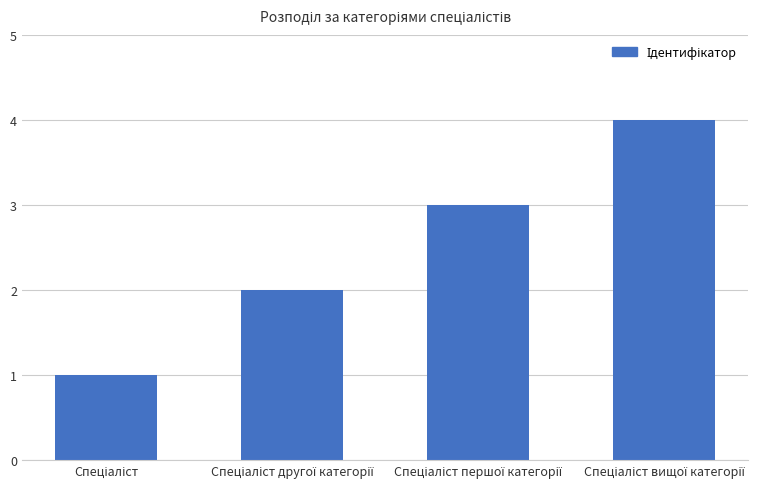

How many data points does each series have?

4